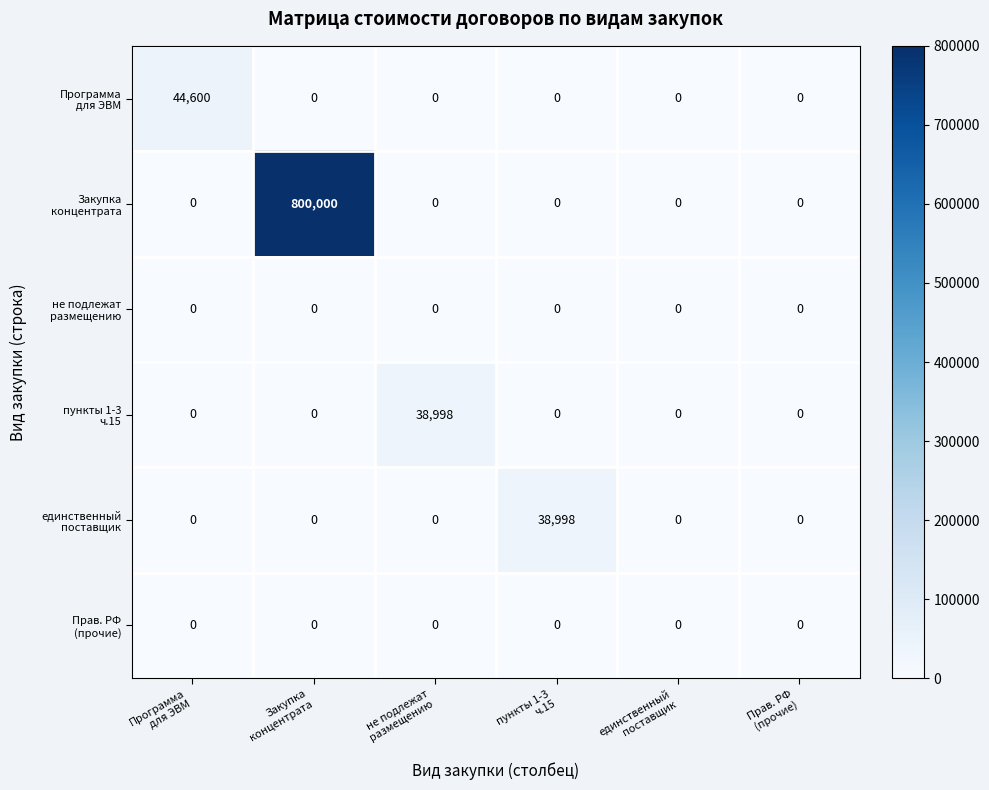

What is the greatest value displayed?

800000